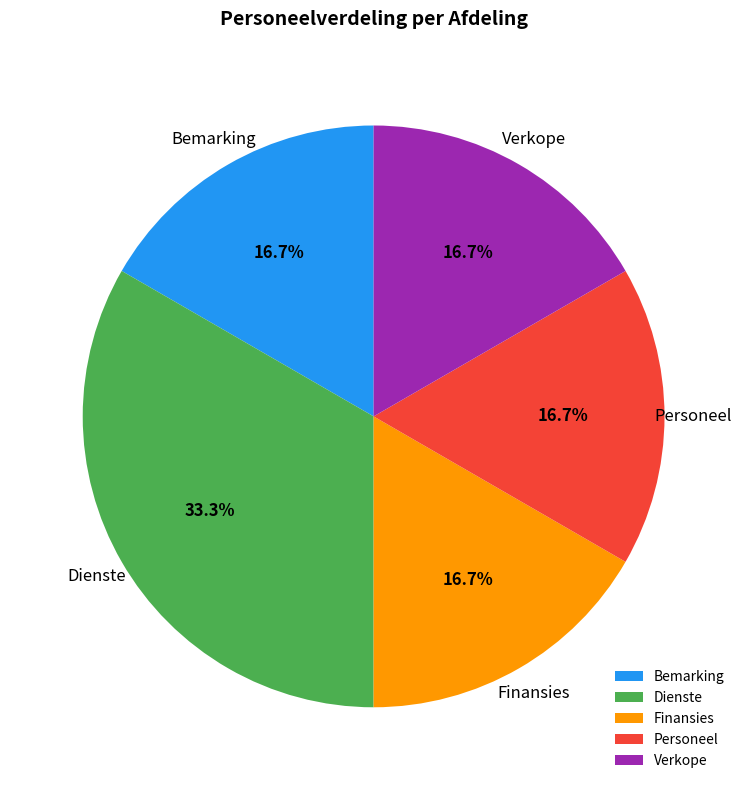

To the nearest percent, what is the difference between the largest and smallest slice percentages?

17%